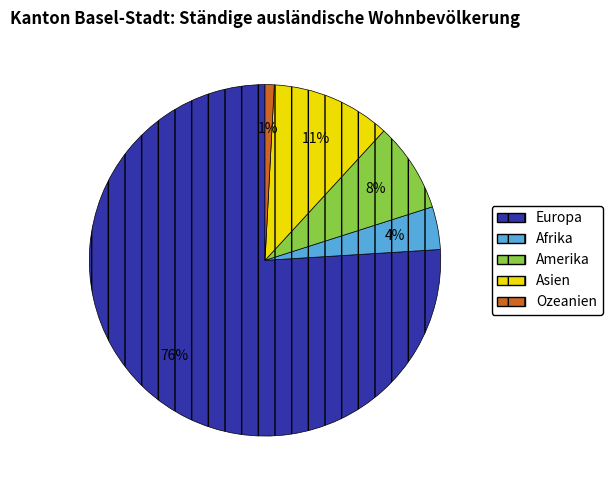

To the nearest percent, what portion does Afrika represent?

4%